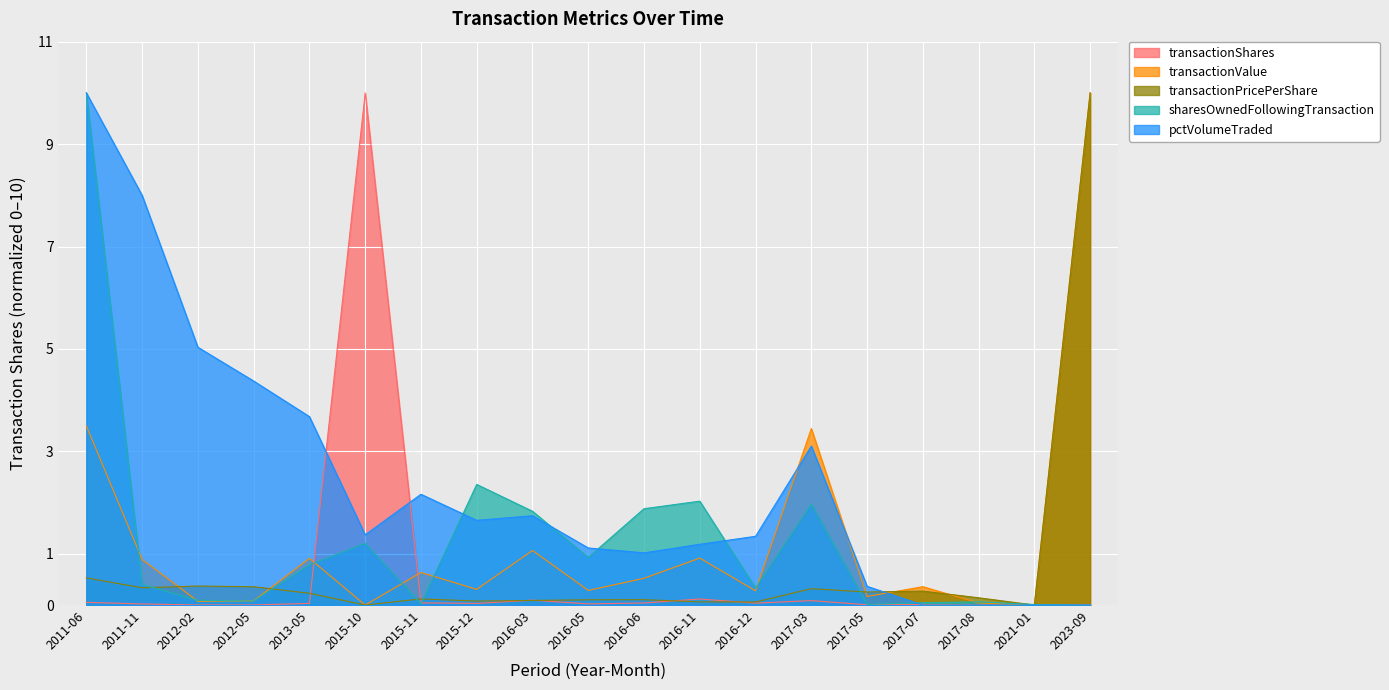

True or false: pctVolumeTraded has a value of 2.1 at 2011-06.

False